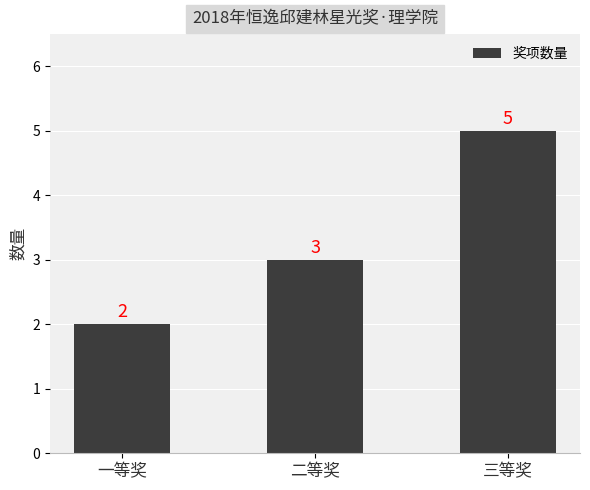

What is the approximate value at 二等奖?

3